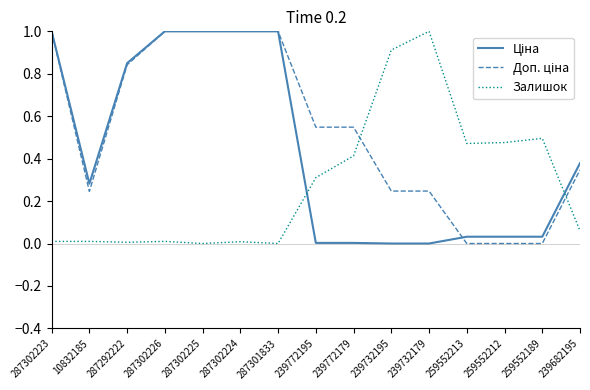

True or false: Залишок has a value of 0.4 at 239772179.

True